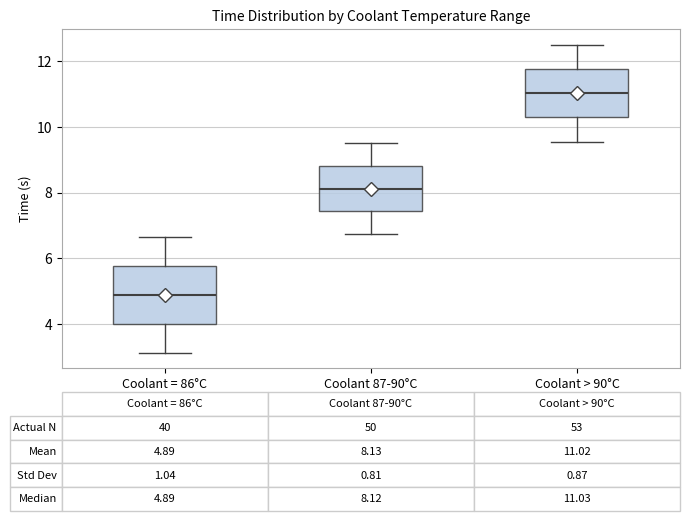

Comparing the boxes themselves (not the whiskers), which one is the tallest?

Coolant = 86°C